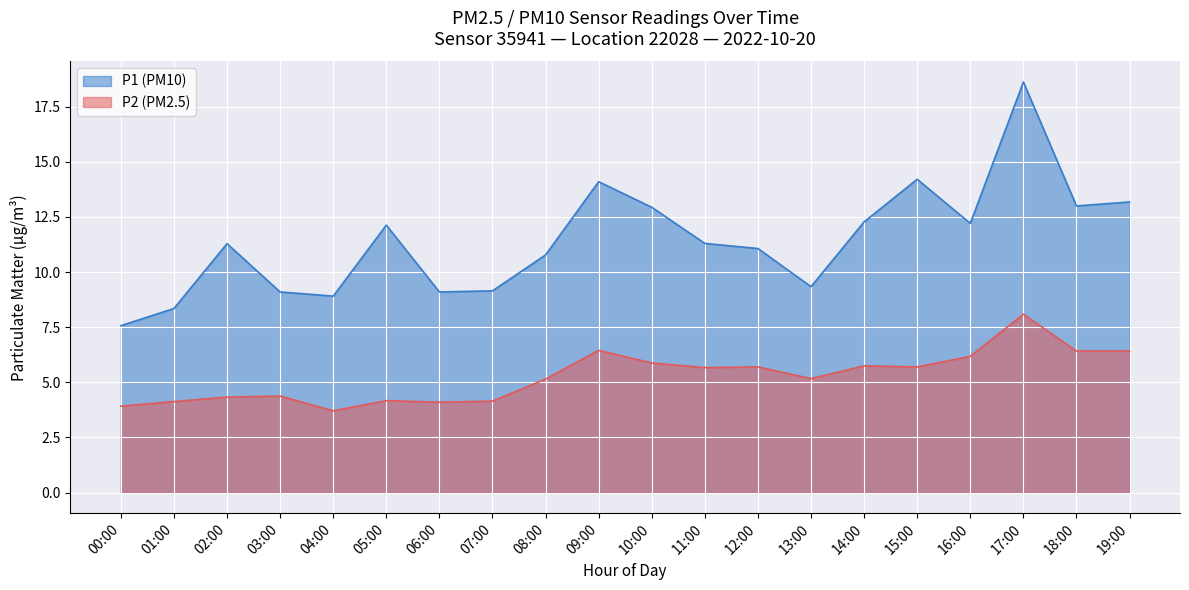

Which series changed the most between 08:00 and 15:00?

P1 (PM10)